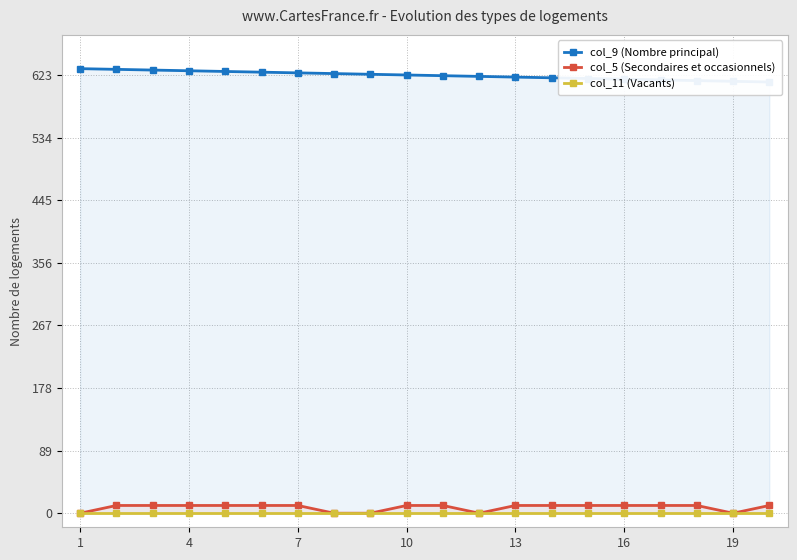

At how many categories does at least one series exceed 18?

20